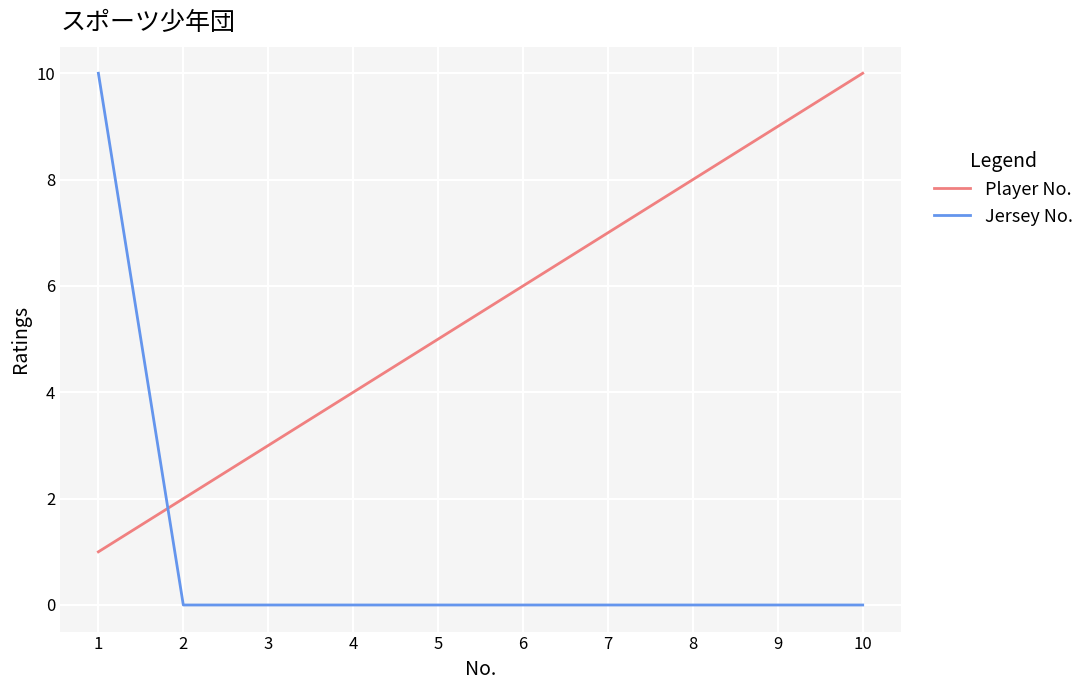

At how many categories does at least one series exceed 0?

10